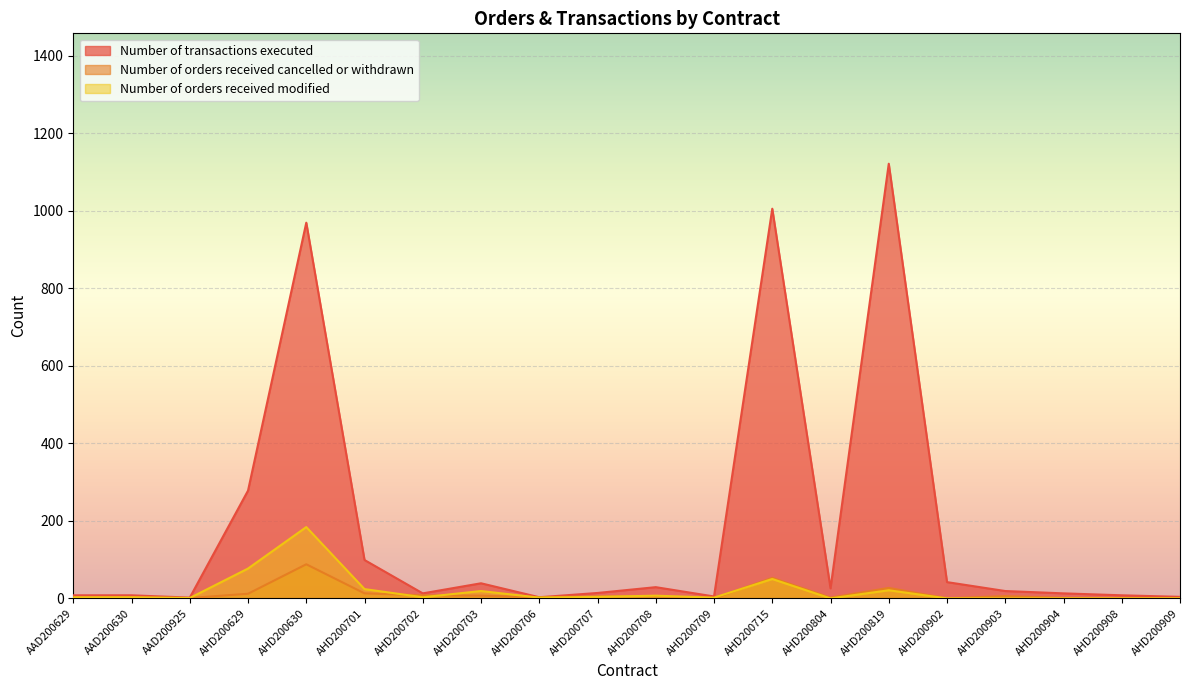

How many data points does each series have?

20